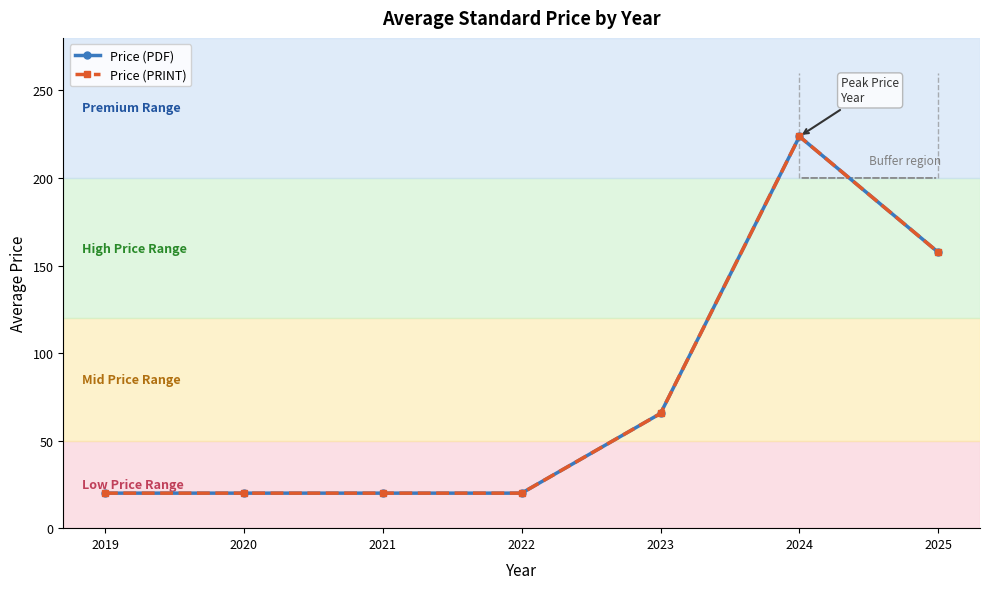

What is the difference between the Price (PDF) values at 2021 and 2024?

203.7